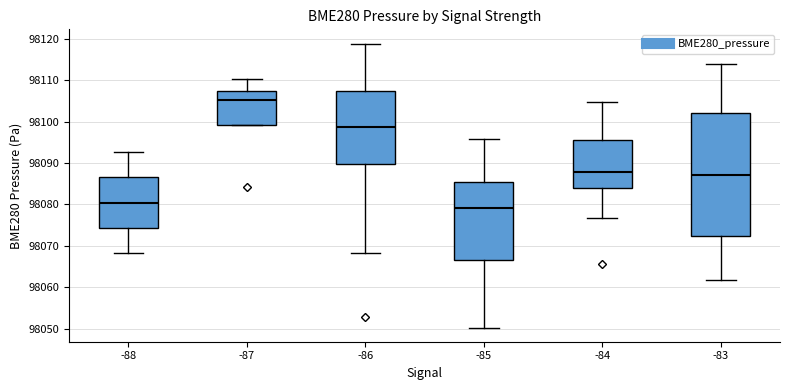

Which box is the tallest, from its lower edge to its upper edge?

-83